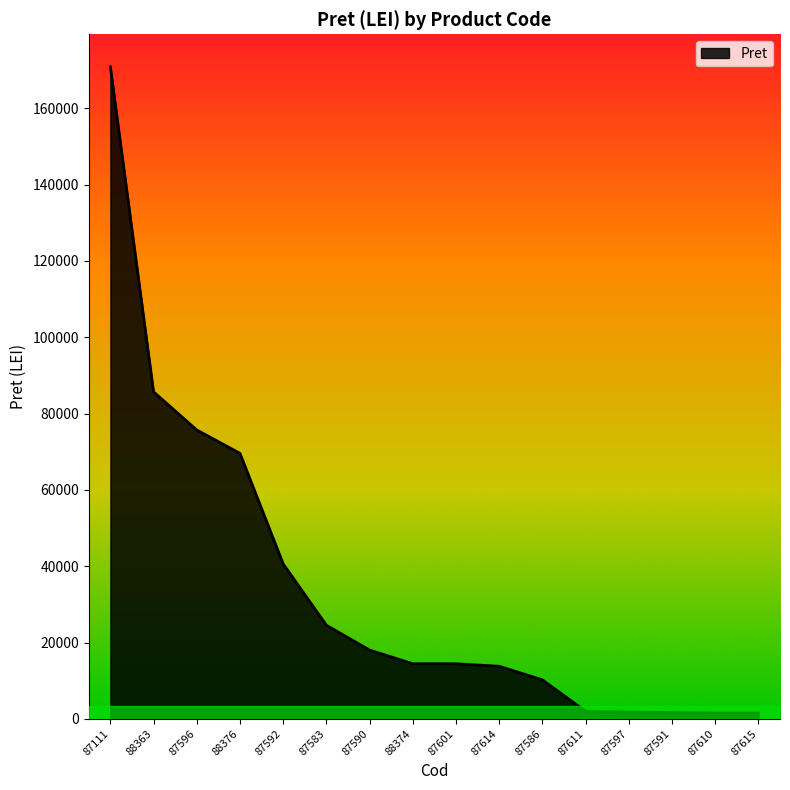

Count the number of categories in the chart.

16